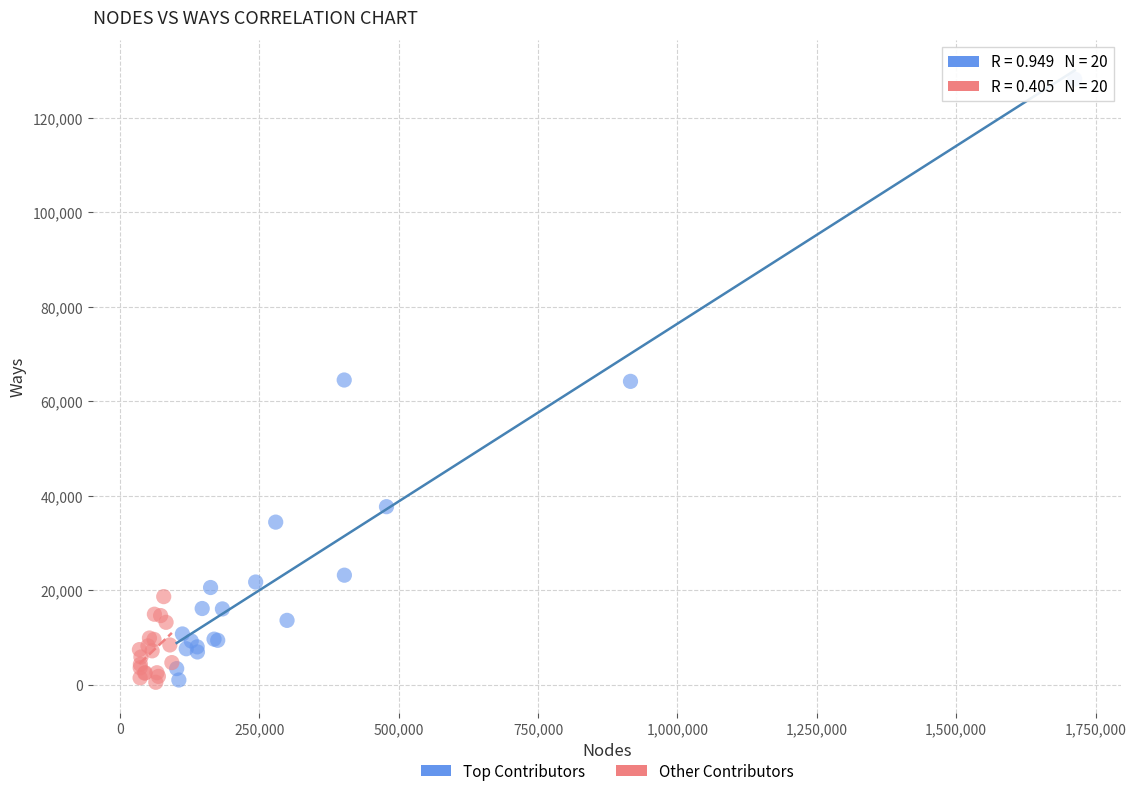

Which series reaches the maximum Y coordinate?

Top Contributors